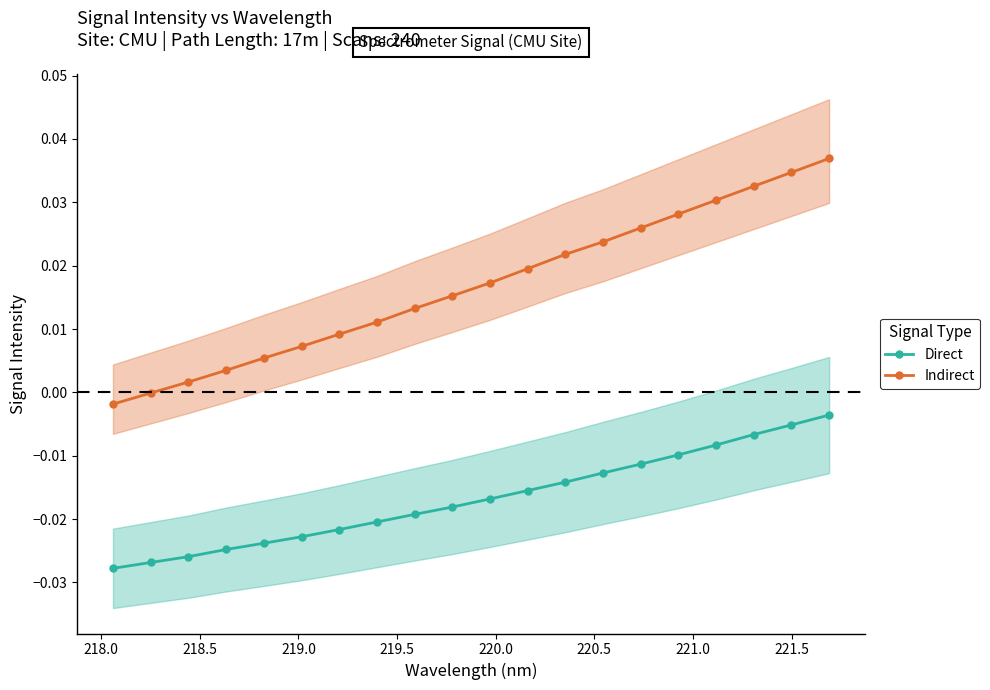

How many lines are shown in the chart?

2